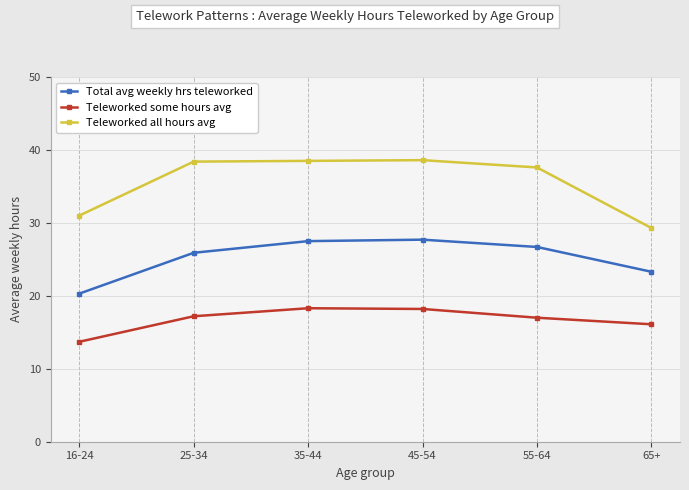

Count the number of categories in the chart.

6